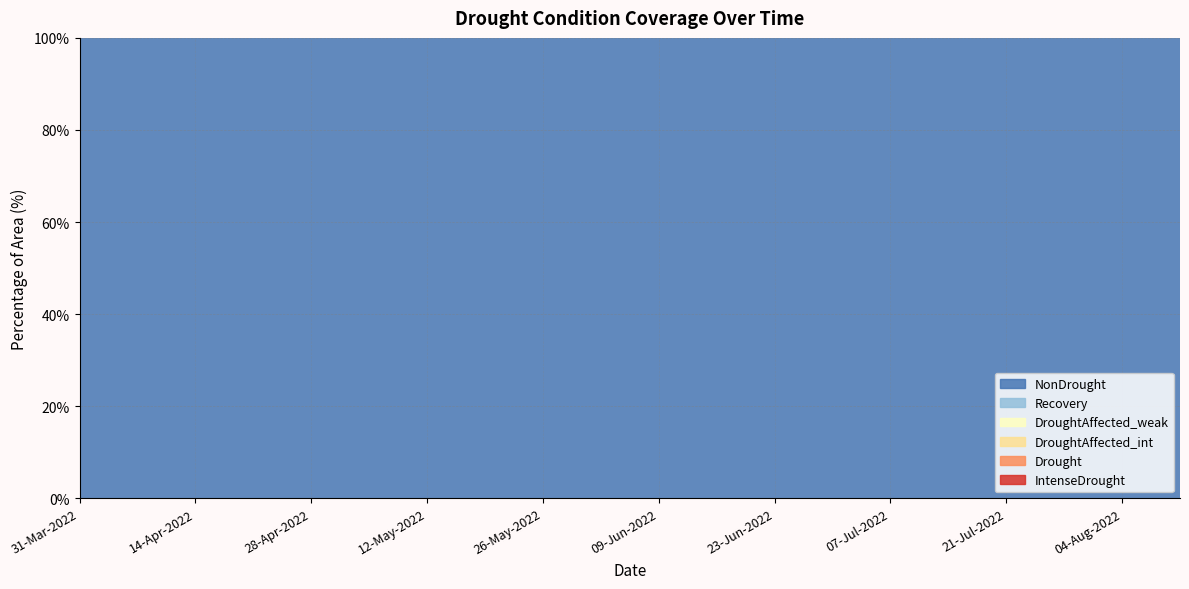

Reading right to left, what are all the values shown in this chart?

IntenseDrought: 0.0	0.0	0.0	0.0	0.0	0.0	0.0	0.0	0.0	0.0	0.0	0.0	0.0	0.0	0.0	0.0	0.0	0.0	0.0	0.0
Drought: 0.0	0.0	0.0	0.0	0.0	0.0	0.0	0.0	0.0	0.0	0.0	0.0	0.0	0.0	0.0	0.0	0.0	0.0	0.0	0.0
DroughtAffected_int: 0.0	0.0	0.0	0.0	0.0	0.0	0.0	0.0	0.0	0.0	0.0	0.0	0.0	0.0	0.0	0.0	0.0	0.0	0.0	0.0
DroughtAffected_weak: 0.0	0.0	0.0	0.0	0.0	0.0	0.0	0.0	0.0	0.0	0.0	0.0	0.0	0.0	0.0	0.0	0.0	0.0	0.0	0.0
Recovery: 0.0	0.0	0.0	0.0	0.0	0.0	0.0	0.0	0.0	0.0	0.0	0.0	0.0	0.0	0.0	0.0	0.0	0.0	0.0	0.0
NonDrought: 100.0	100.0	100.0	100.0	100.0	100.0	100.0	100.0	100.0	100.0	100.0	100.0	100.0	100.0	100.0	100.0	100.0	100.0	100.0	100.0